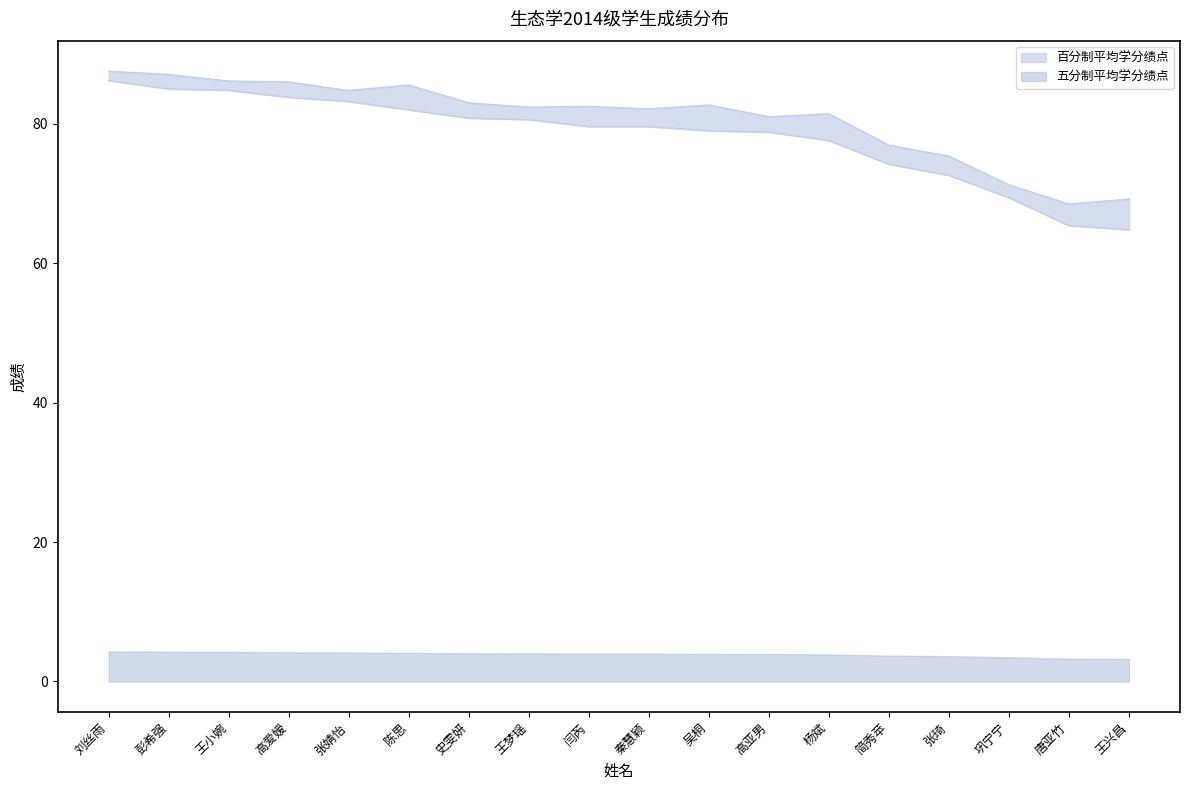

How many interior local peaks does the 百分制平均学分绩点 series have?

4